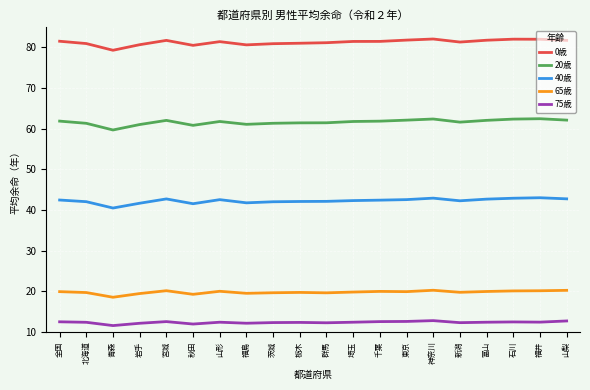

True or false: 40歳 and 0歳 cross at least once.

False